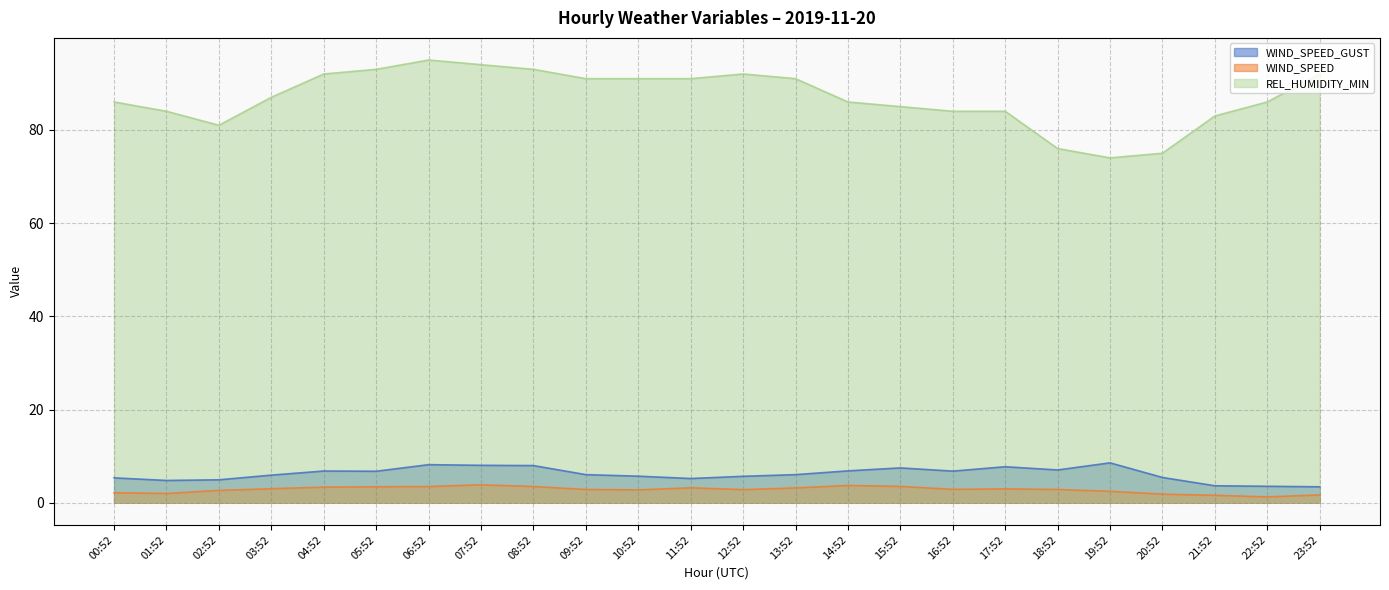

Reading left to right, transcribe all the data shown in this chart.

WIND_SPEED_GUST: 5.3	4.8	4.9	5.9	6.8	6.8	8.2	8.0	8.0	6.0	5.7	5.2	5.7	6.0	6.8	7.5	6.8	7.7	7.0	8.6	5.4	3.6	3.5	3.4
WIND_SPEED: 2.1	2.0	2.6	3.0	3.3	3.4	3.5	3.8	3.5	2.8	2.8	3.2	2.8	3.2	3.7	3.5	2.9	3.0	2.8	2.4	1.8	1.6	1.2	1.7
REL_HUMIDITY_MIN: 86.0	84.0	81.0	87.0	92.0	93.0	95.0	94.0	93.0	91.0	91.0	91.0	92.0	91.0	86.0	85.0	84.0	84.0	76.0	74.0	75.0	83.0	86.0	92.0